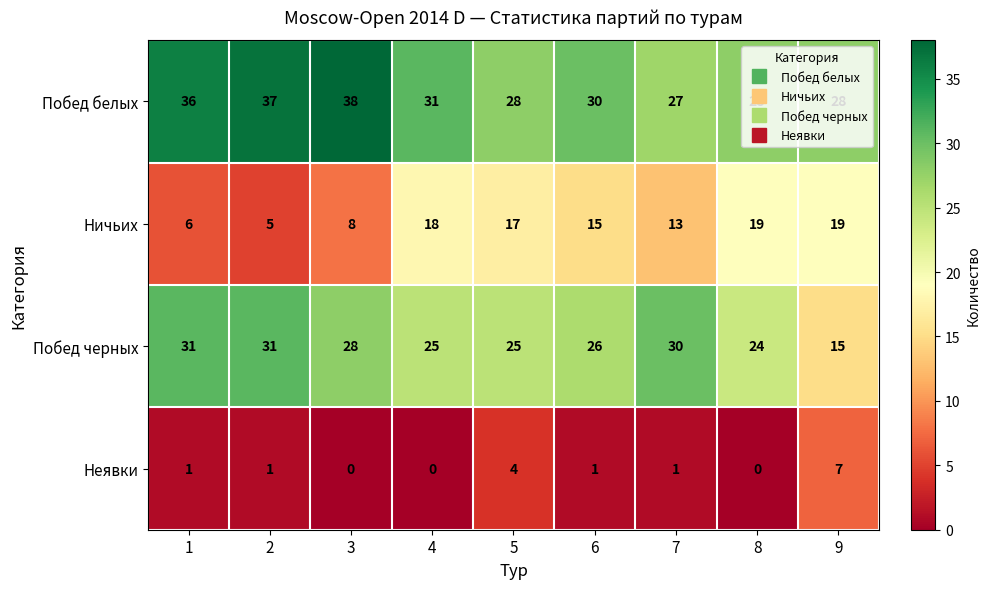

Where is Побед белых nearest to the value 32?

4